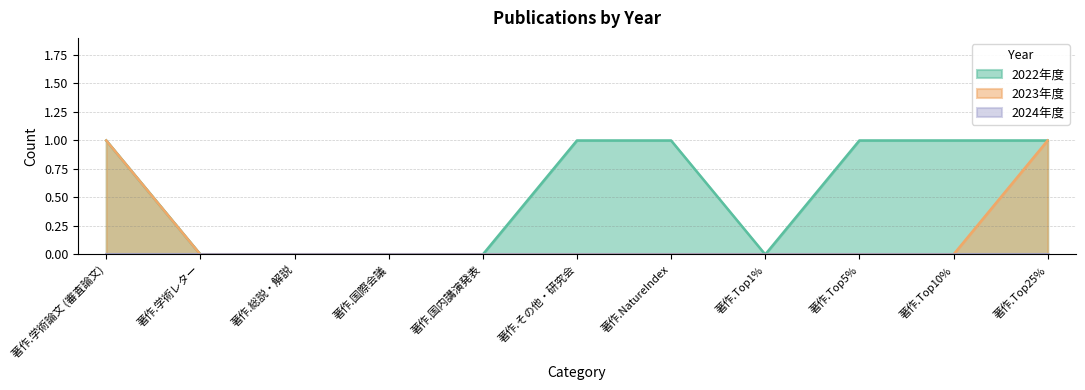

True or false: 2023年度 and 2022年度 cross at least once.

False